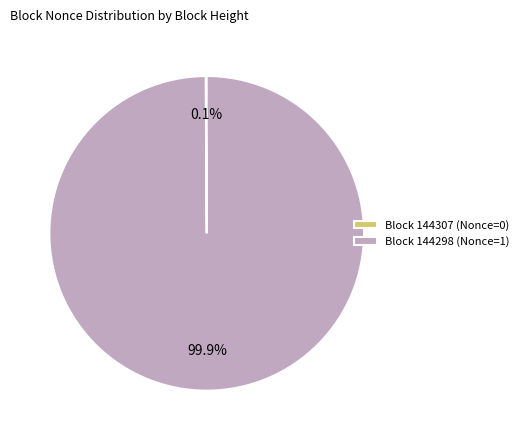

Is there any slice that represents more than half of the pie?

Yes